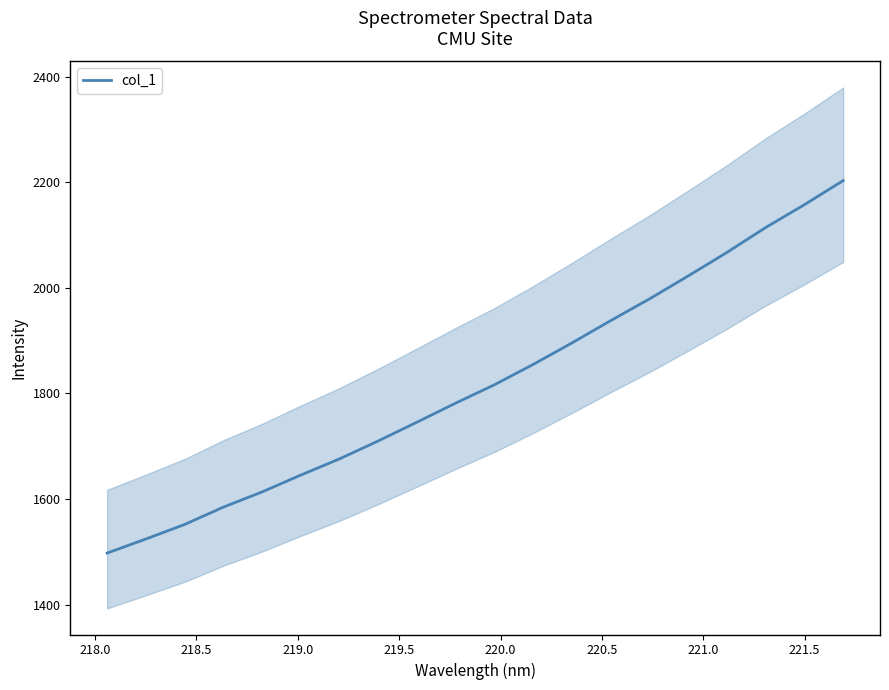

What is the lowest value of the col_1 series?

1497.7